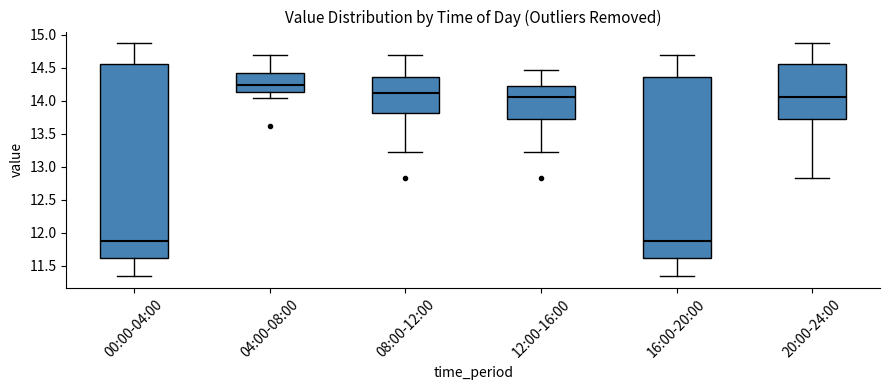

Where is the upper edge of the box for 20:00-24:00 on the y-axis? The values are not printed on the chart, so give them approximately, as read against the axis.

14.55